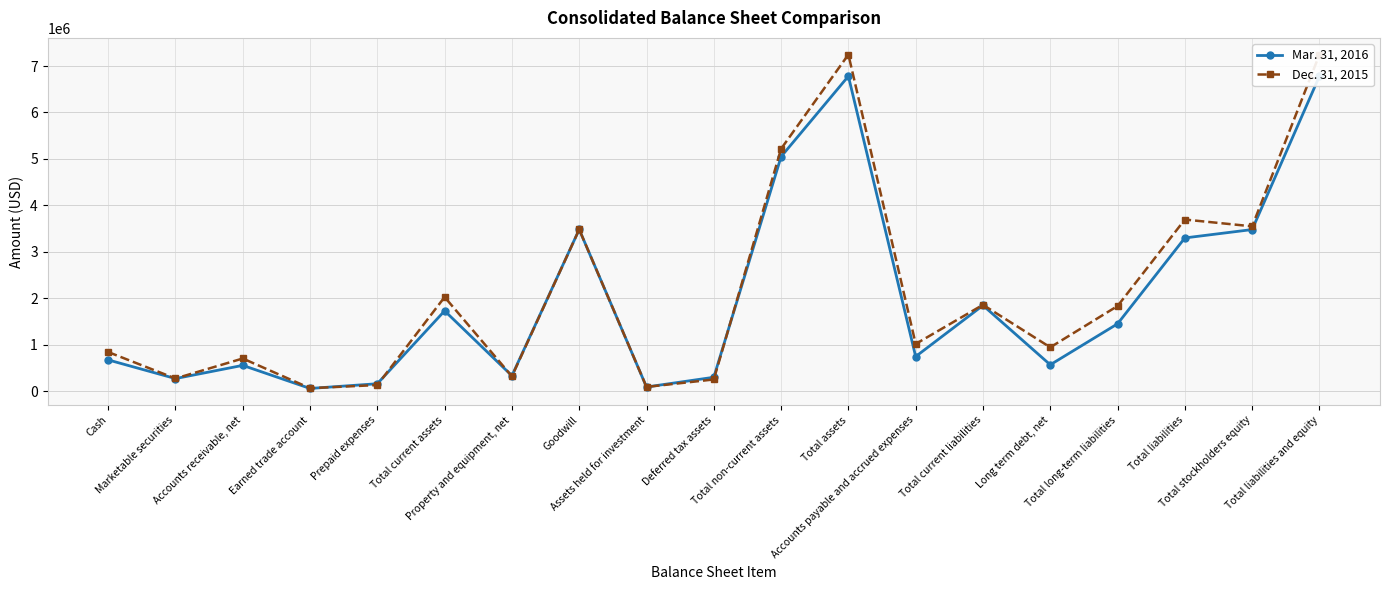

What is the maximum value shown in the chart?

7245830